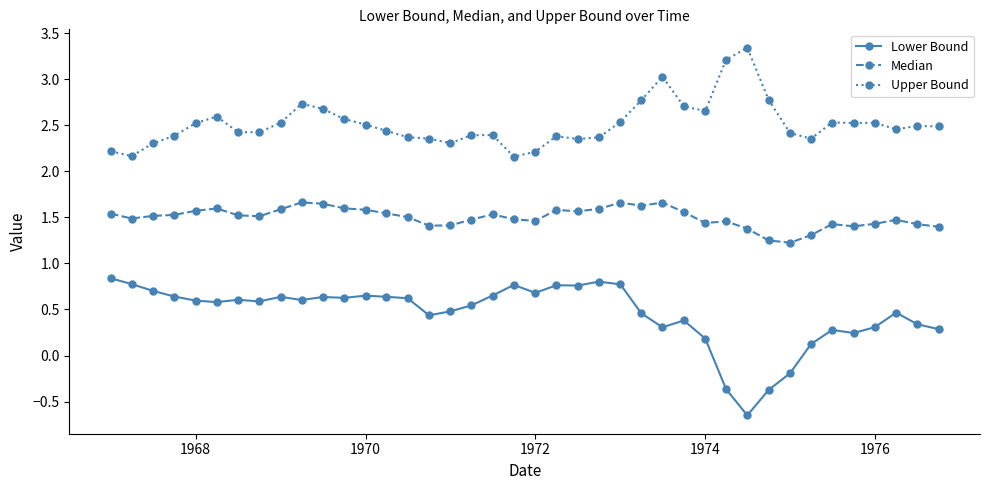

True or false: Upper Bound has more than 2 points higher than both neighbors.

True